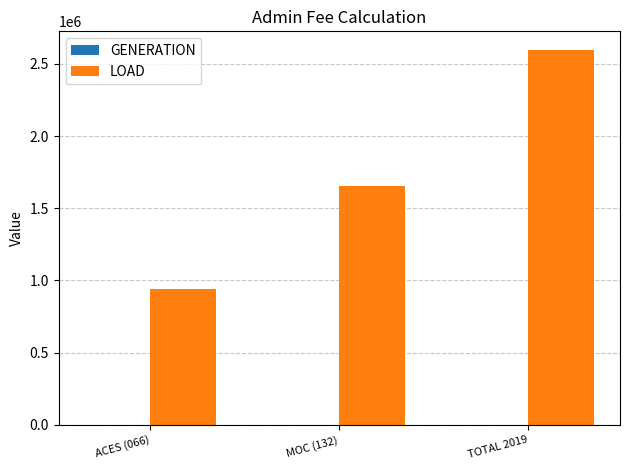

At which category does the chart reach its peak across all series?

TOTAL 2019